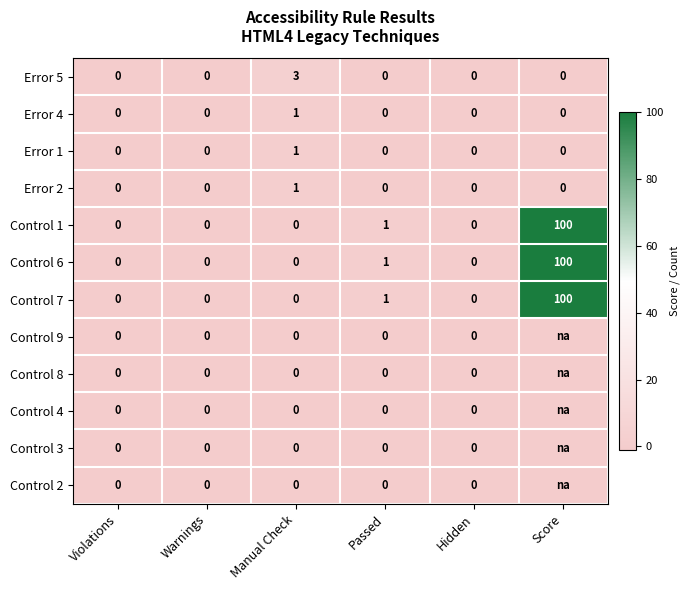

At how many categories does at least one series exceed 28?

1